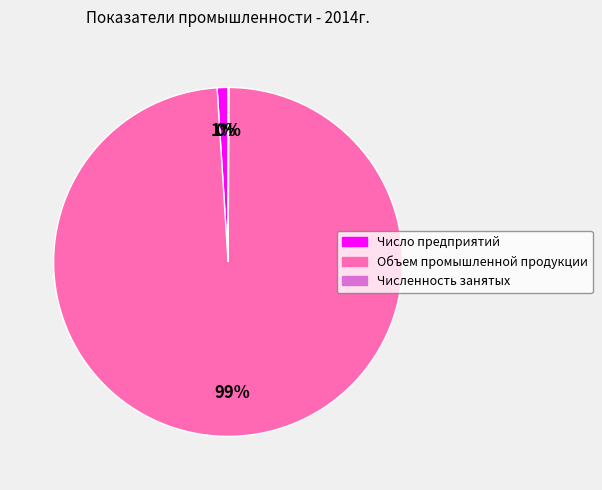

Is it true that Объем промышленной продукции is 89% of the pie?

False